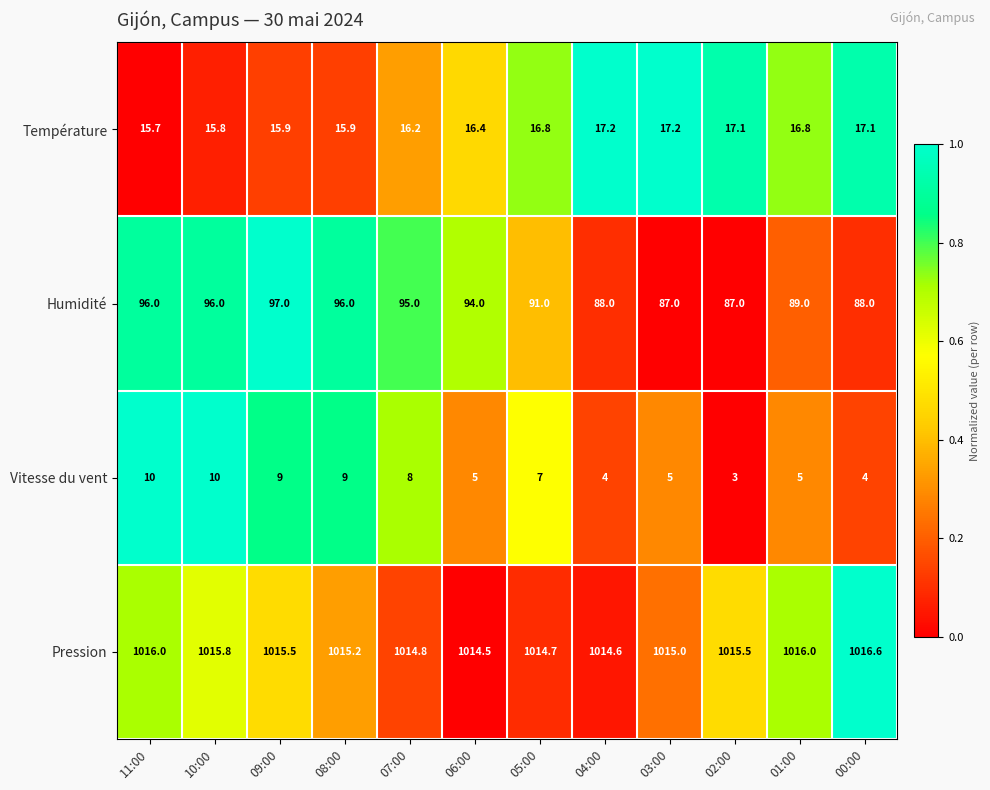

Rank the series at 07:00 from lowest to highest value.

Vitesse du vent, Température, Humidité, Pression